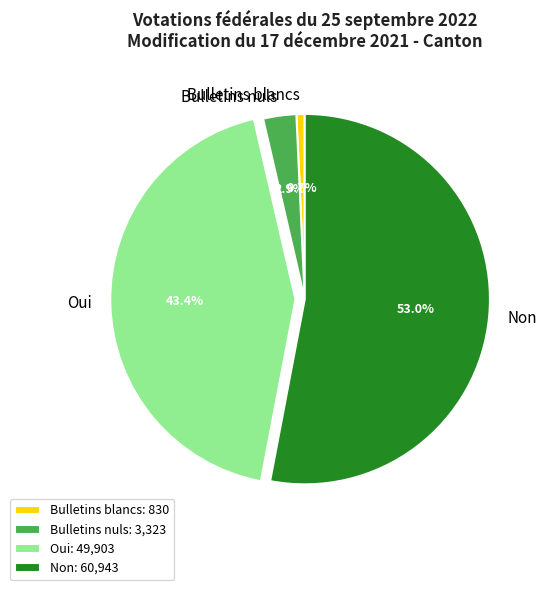

What is the total percentage of Bulletins nuls and Oui?

46.3%